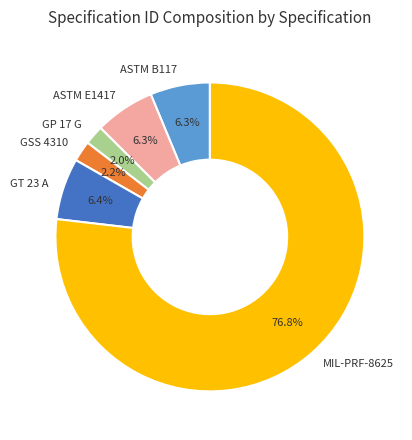

The GSS 4310 slice represents 13% of the pie. True or false?

False